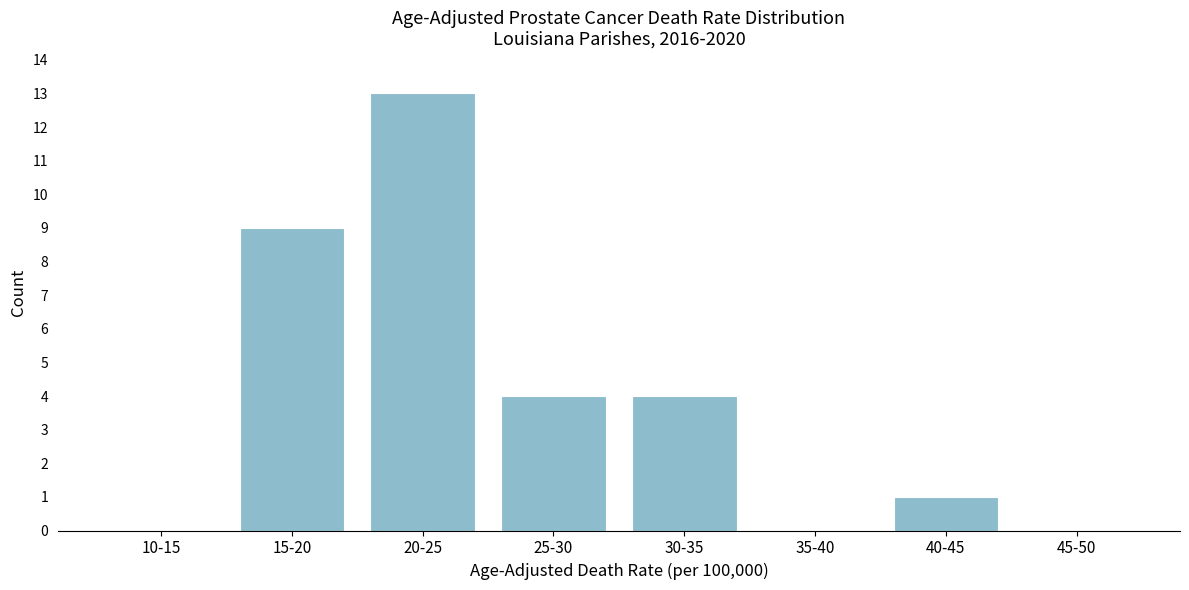

Reading left to right, extract all data points from this chart.

10-15=0	15-20=9	20-25=13	25-30=4	30-35=4	35-40=0	40-45=1	45-50=0